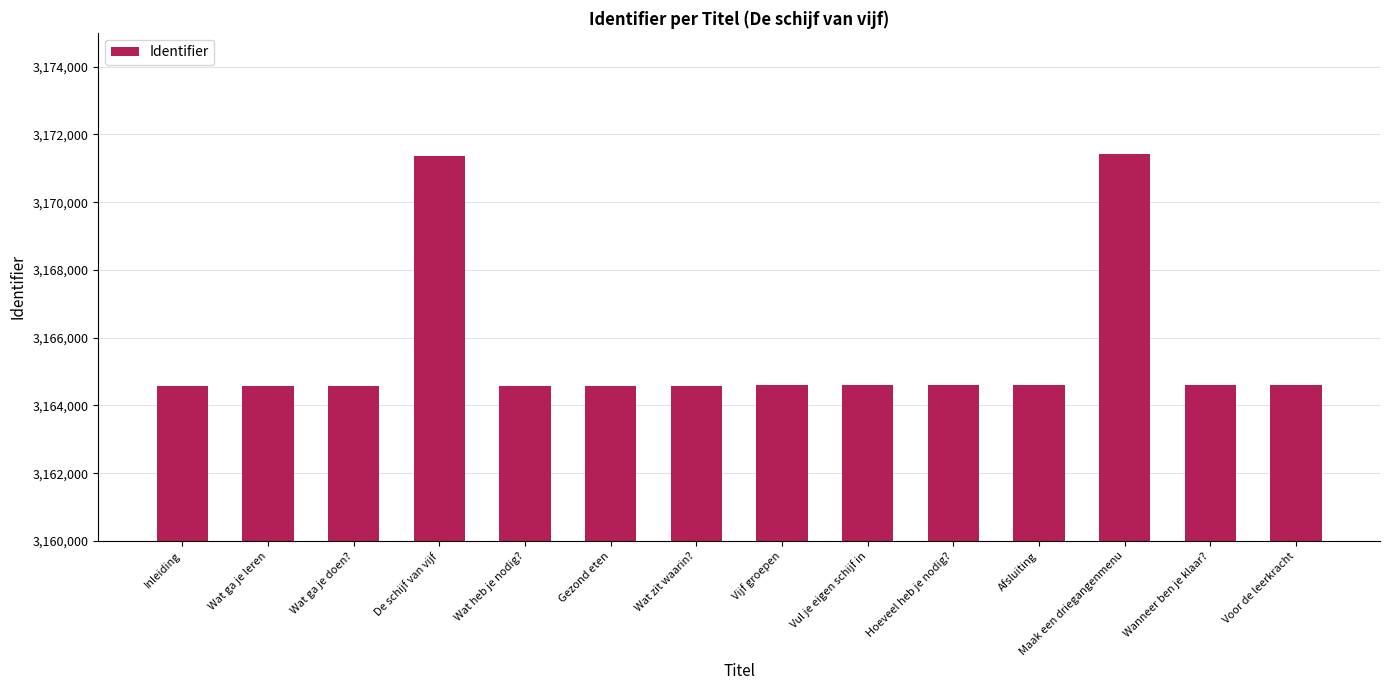

The chart shows a value of 3164587 at Wat zit waarin?. True or false?

True